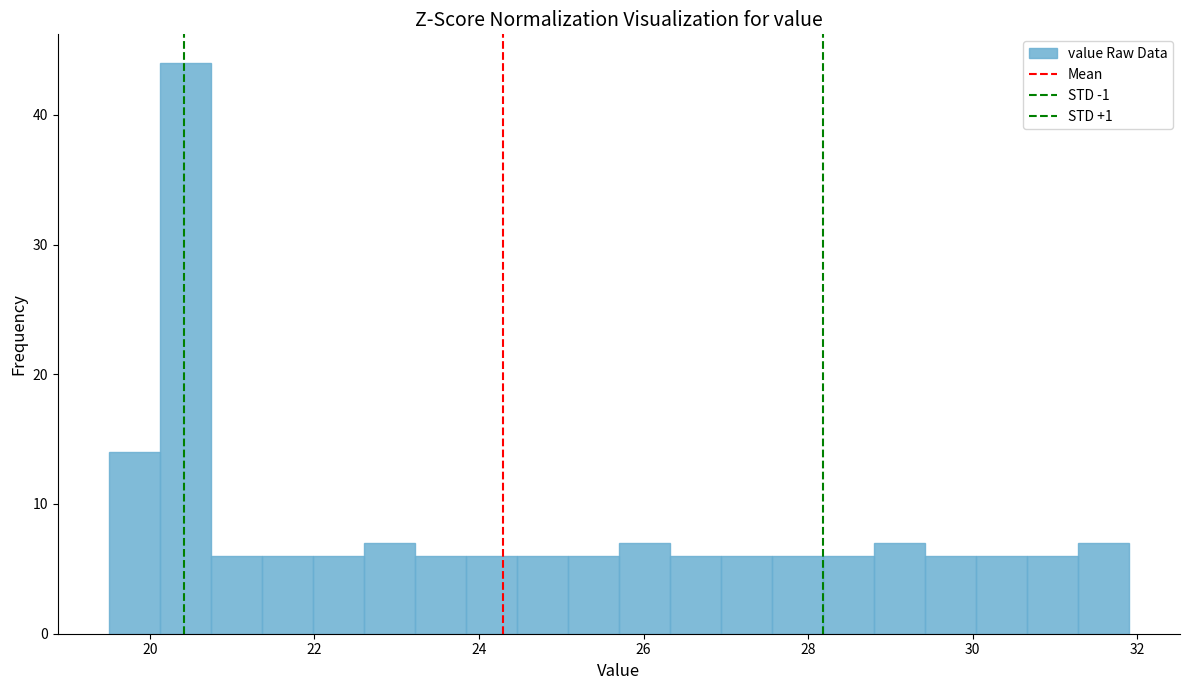

Around what value on the x-axis is the tallest bar? Give the approximate position of its centre, as read against the axis.

20.4